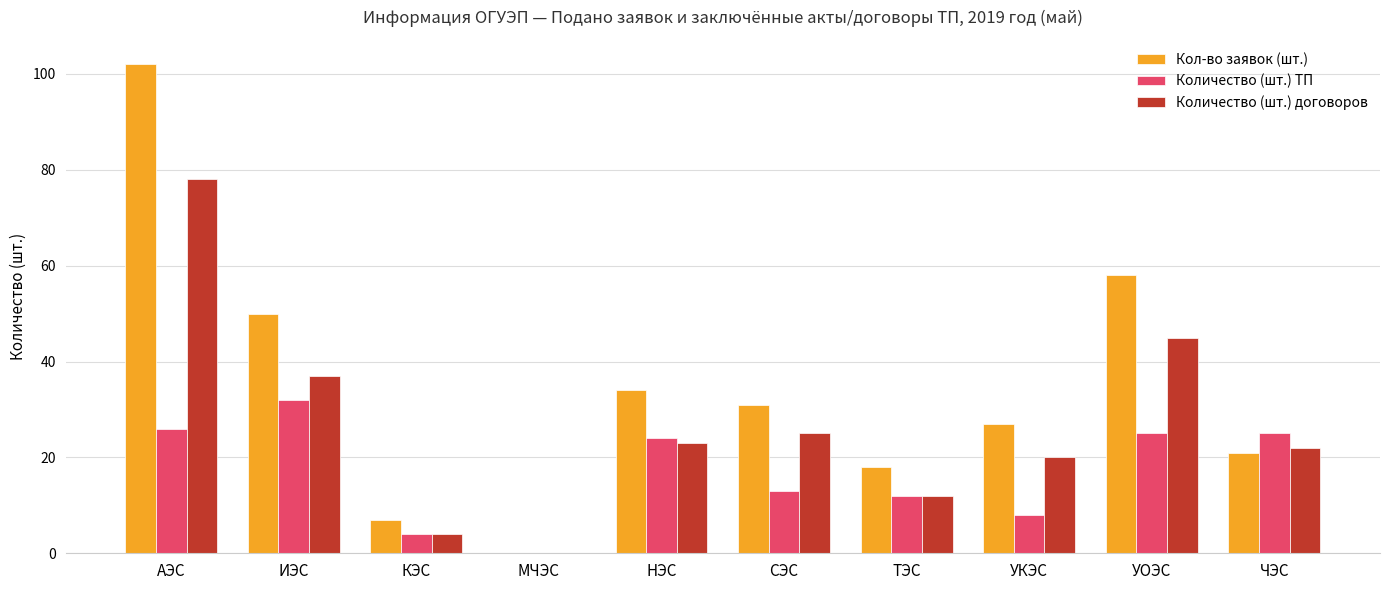

What is the sum of the Количество (шт.) договоров values at НЭС and УОЭС?

68